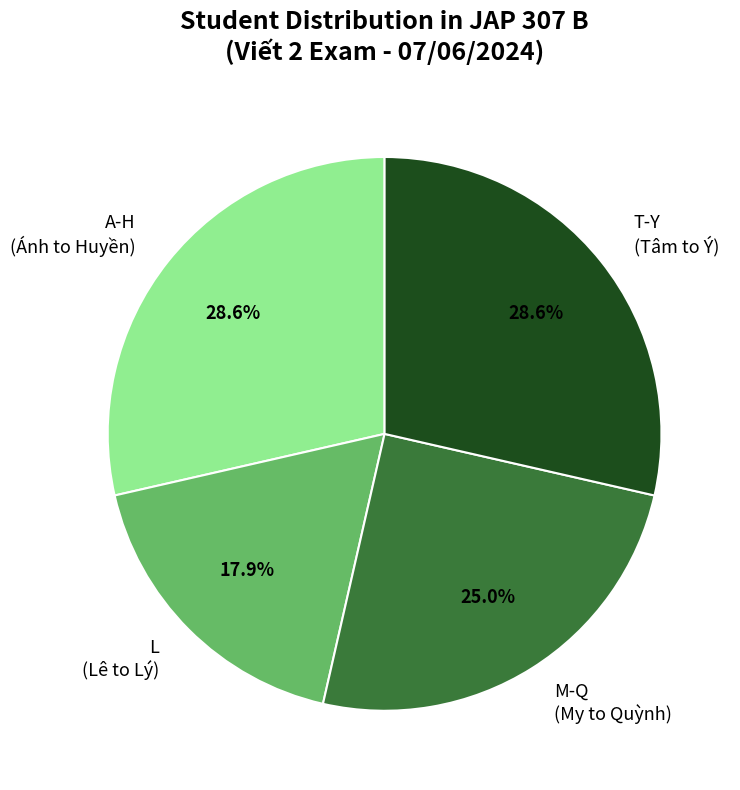

To the nearest percent, what is the average slice percentage?

25%